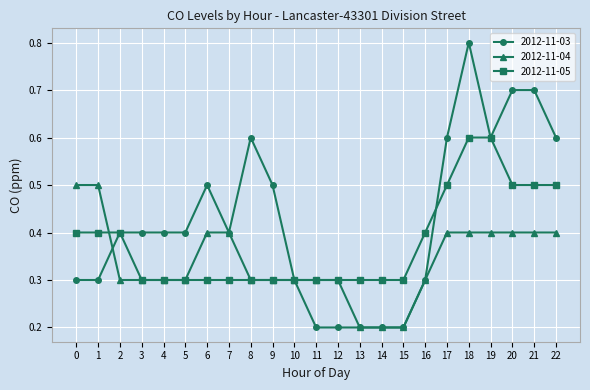

What are all the series names shown in the legend?

2012-11-03, 2012-11-04, 2012-11-05